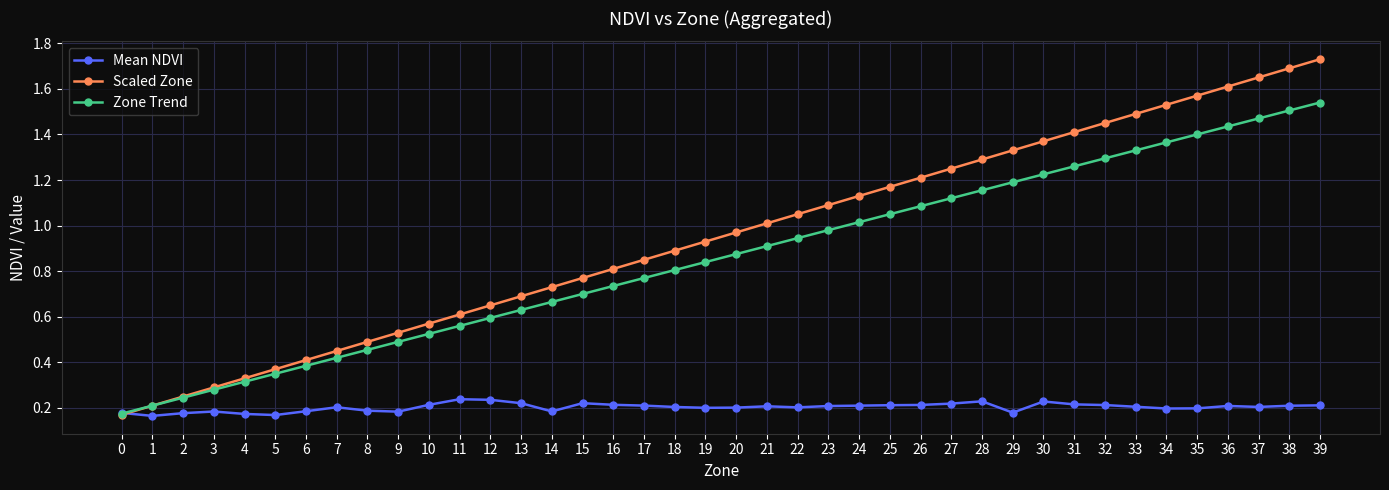

The Scaled Zone series shows 0.6 at 6. True or false?

False